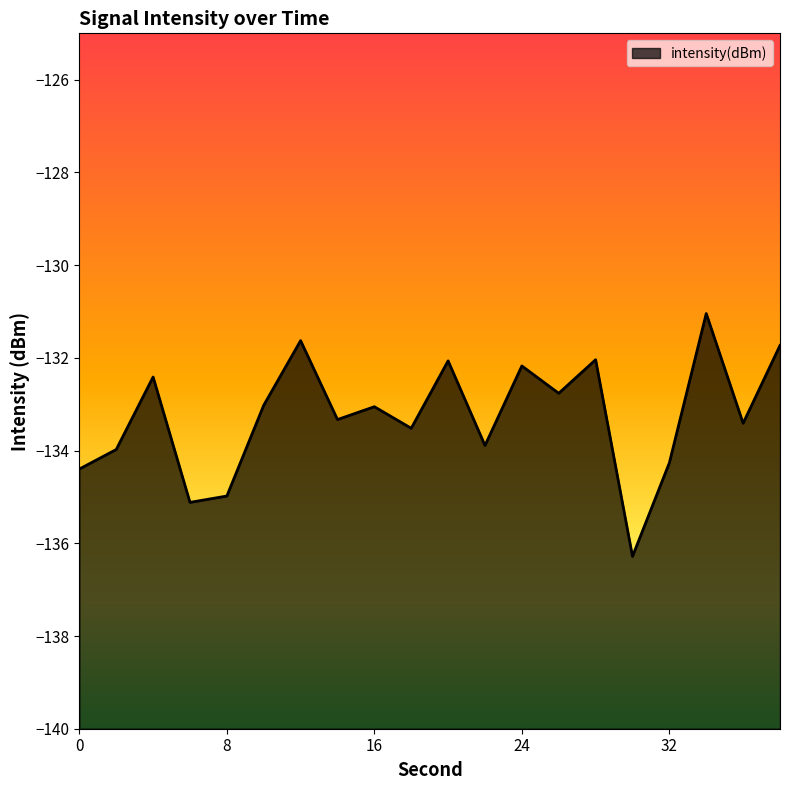

What is the value of the 18th point from the left?

-131.0